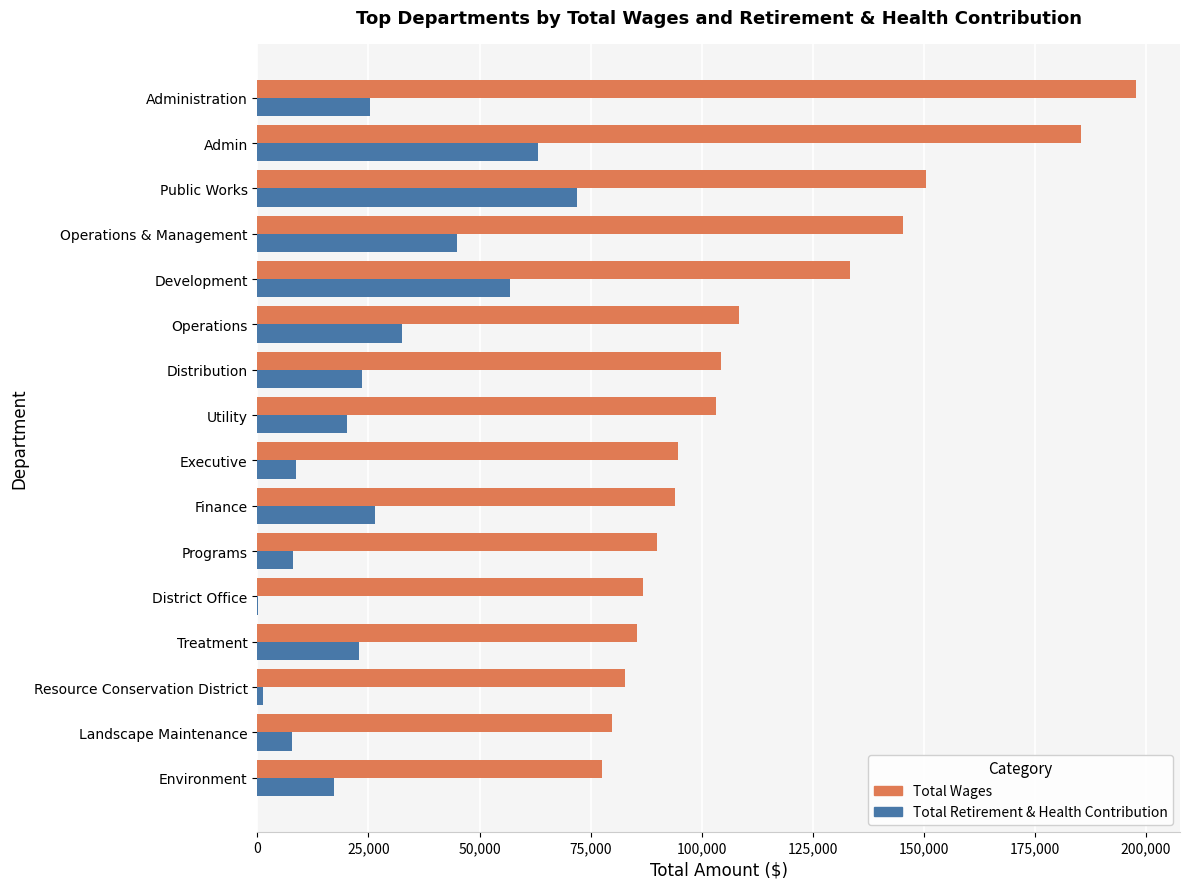

Which series has the largest total across all categories?

Total Wages